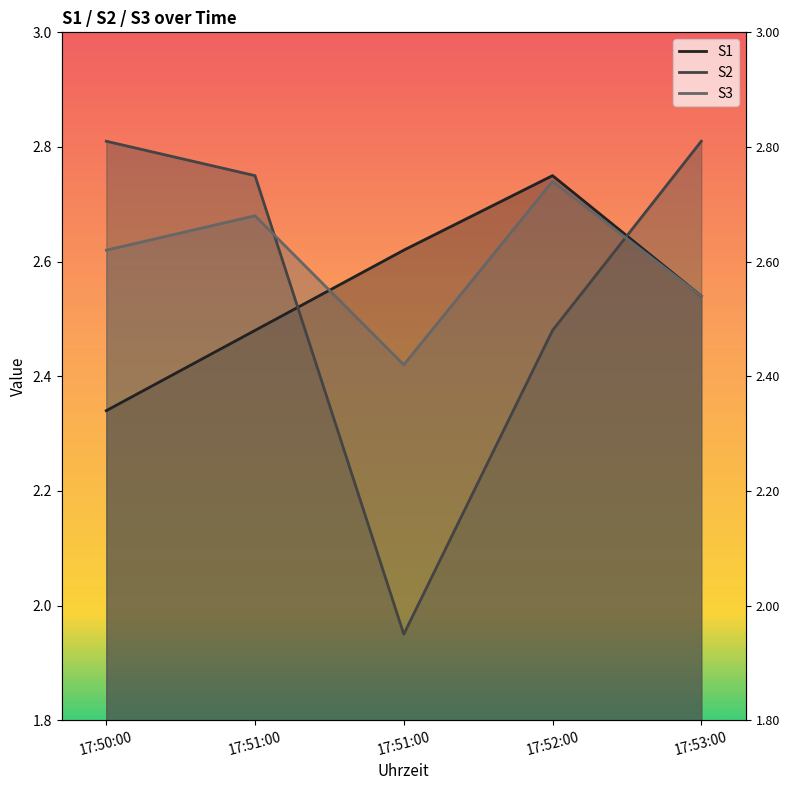

What is the approximate value of S3 at 17:51:00?

2.4